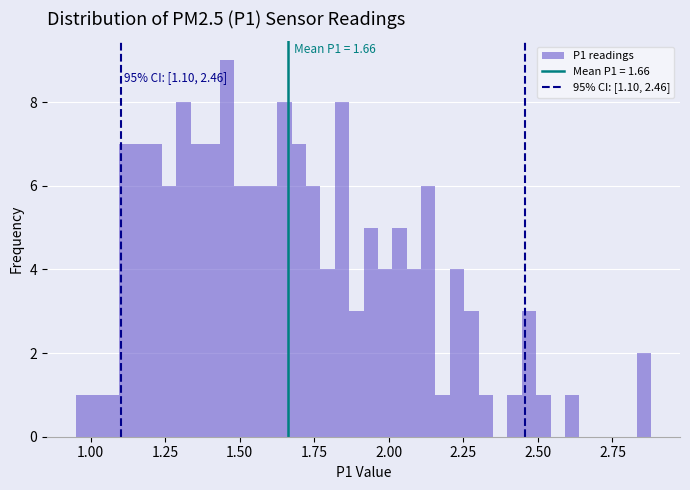

Around what value on the x-axis is the tallest bar? Give the approximate position of its centre, as read against the axis.

1.45